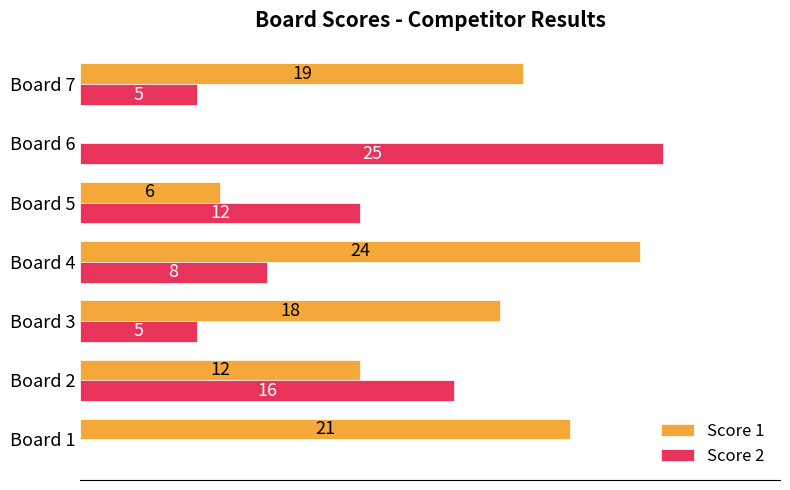

Is the value of Score 1 at Board 3 greater than the value of Score 2 at Board 6?

No